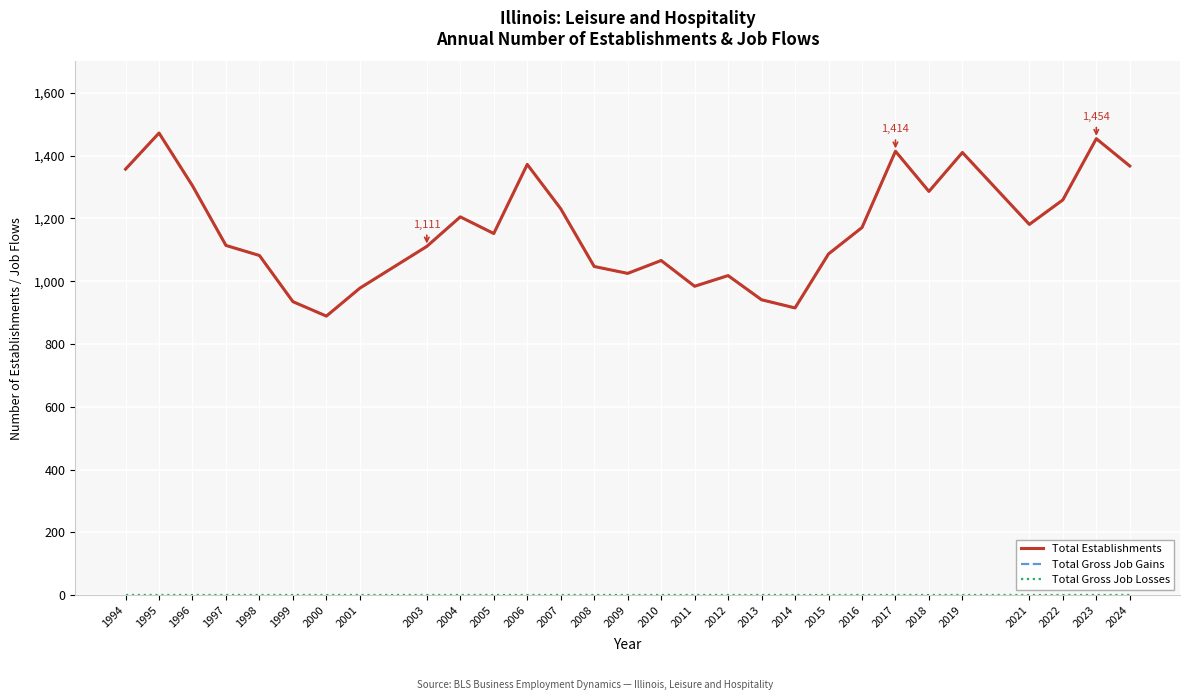

What is the total value across all series at 2010?

2132